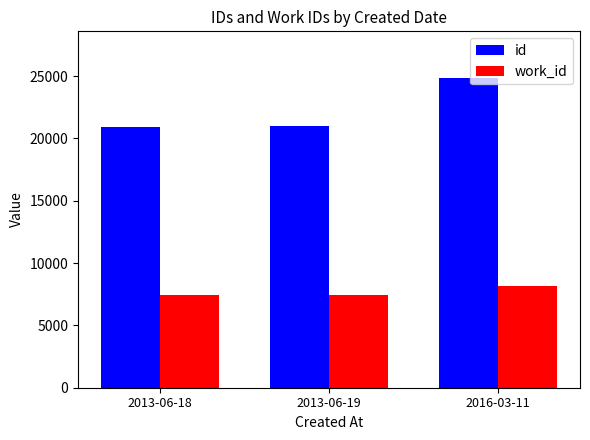

What is the difference between the highest and lowest values at 2013-06-18?

13471